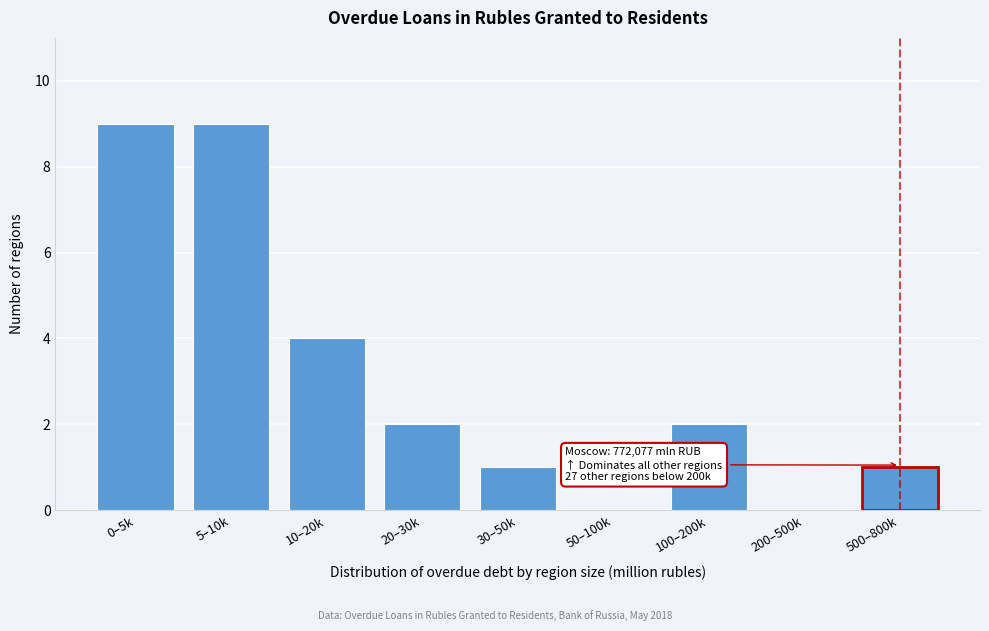

Reading left to right, list all the values displayed in this chart.

0–5k=9	5–10k=9	10–20k=4	20–30k=2	30–50k=1	50–100k=0	100–200k=2	200–500k=0	500–800k=1